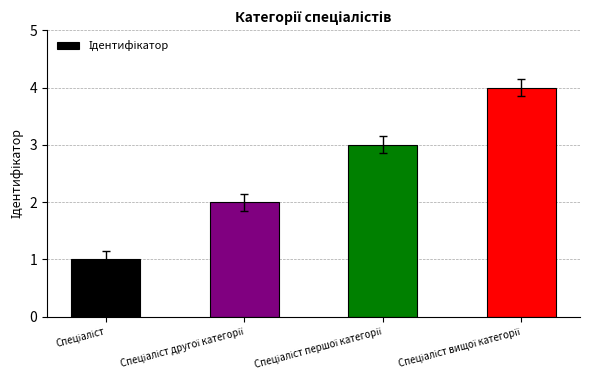

What is the sum of all values?

10